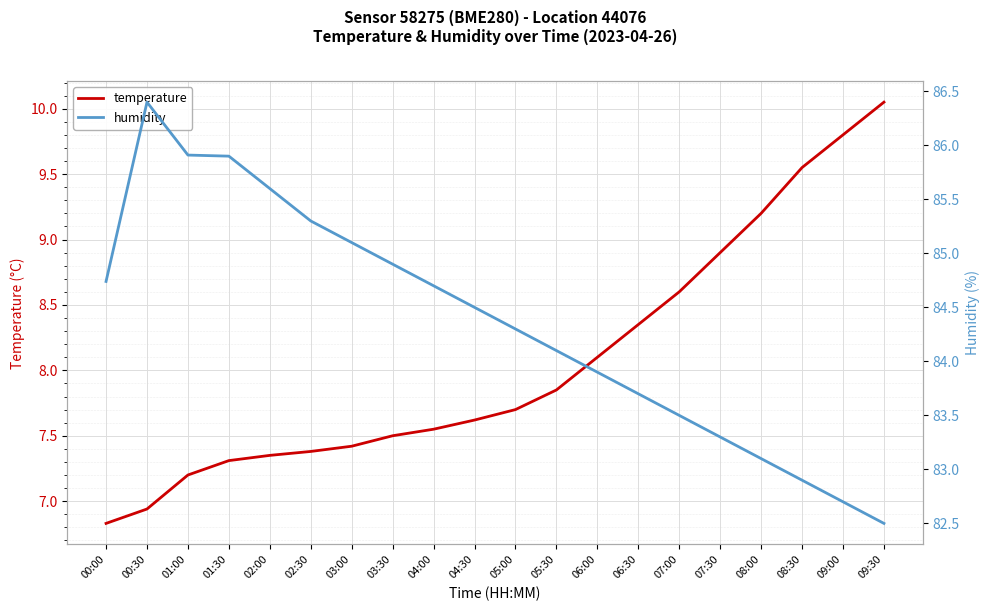

Count the number of categories in the chart.

20